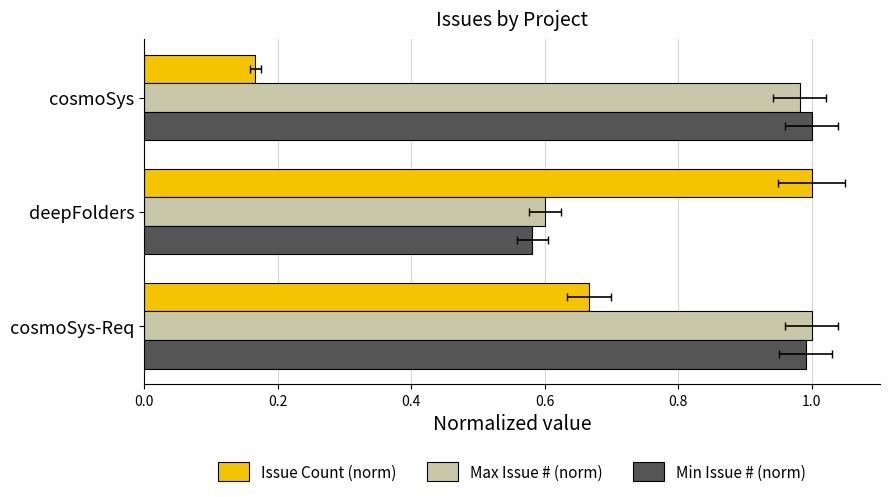

What is the value of the Min Issue # (norm) bar at the 3rd from the left?

1.0